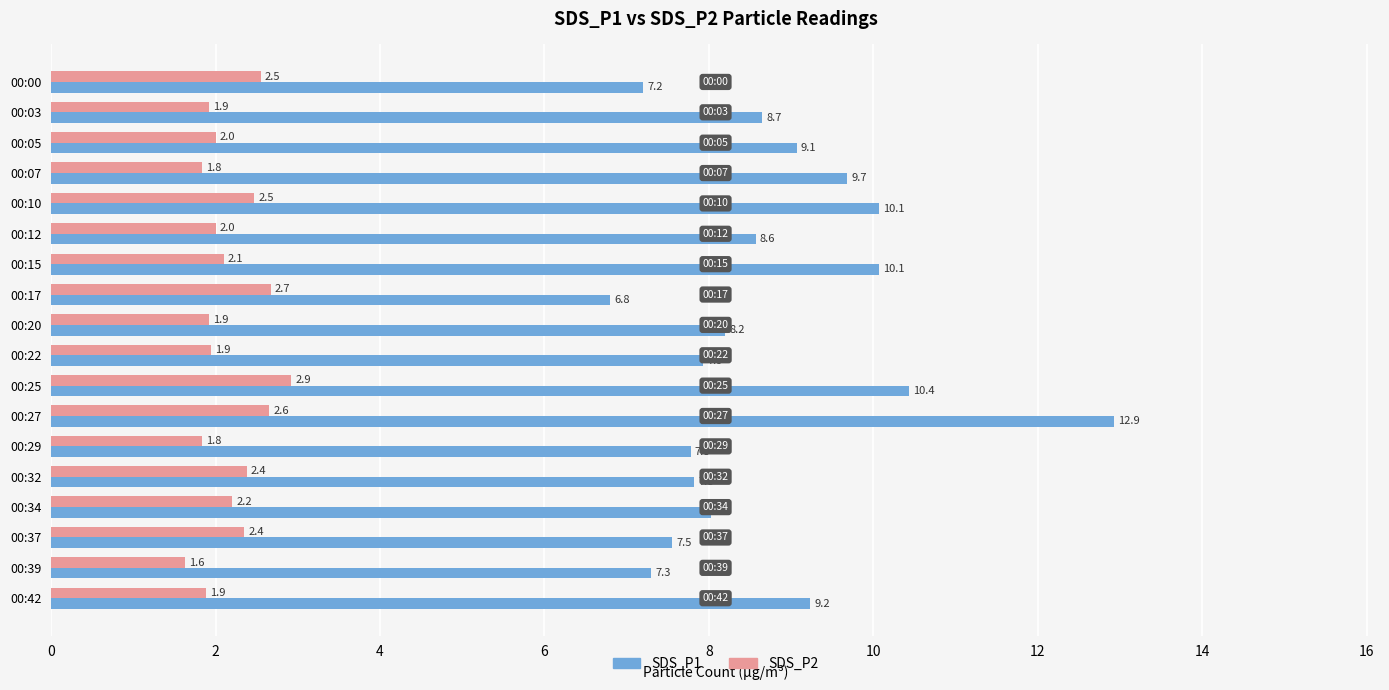

The value of SDS_P1 at 00:27 is 12.9. True or false?

True